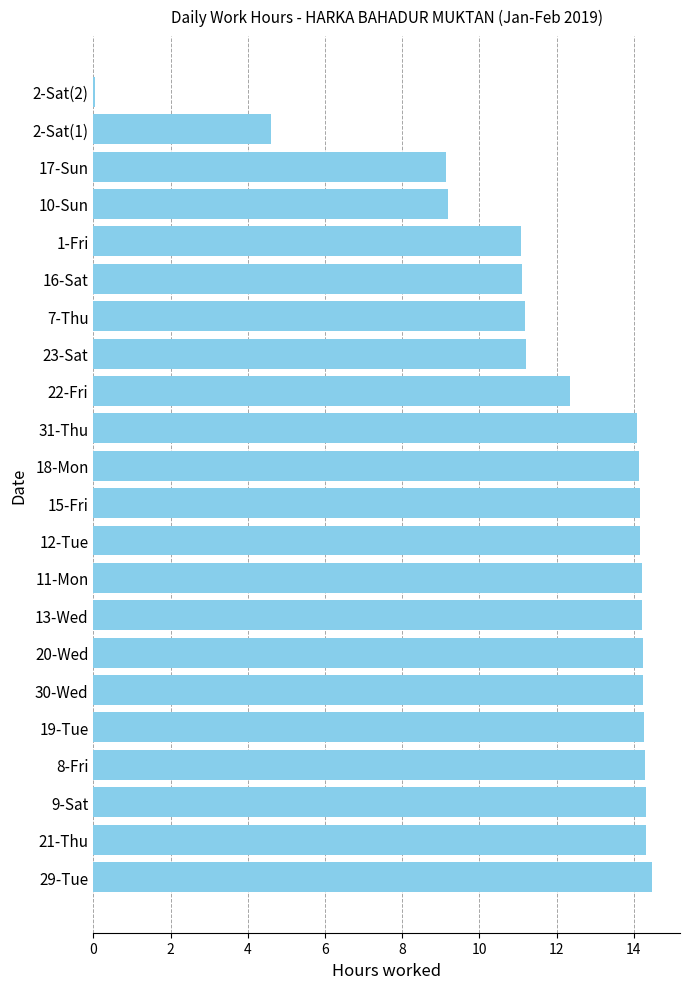

What is the sum of all values?

264.9